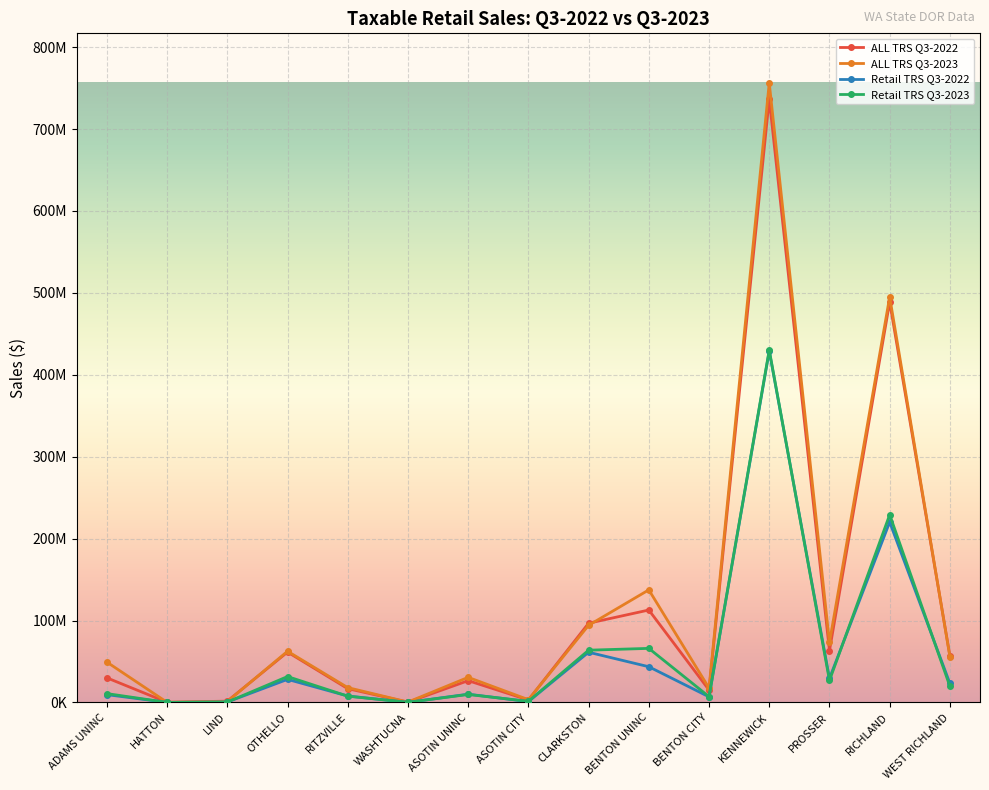

At how many categories does at least one series exceed 19393585?

9